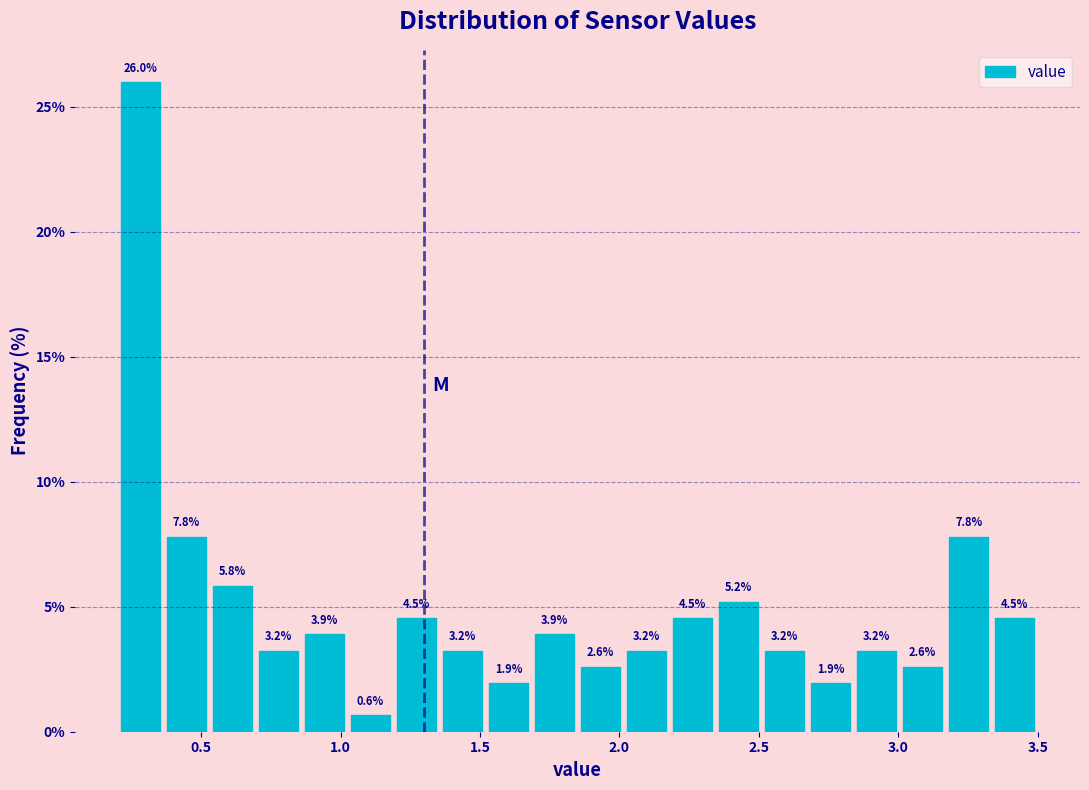

Around what value on the x-axis is the tallest bar? Give the approximate position of its centre, as read against the axis.

0.30